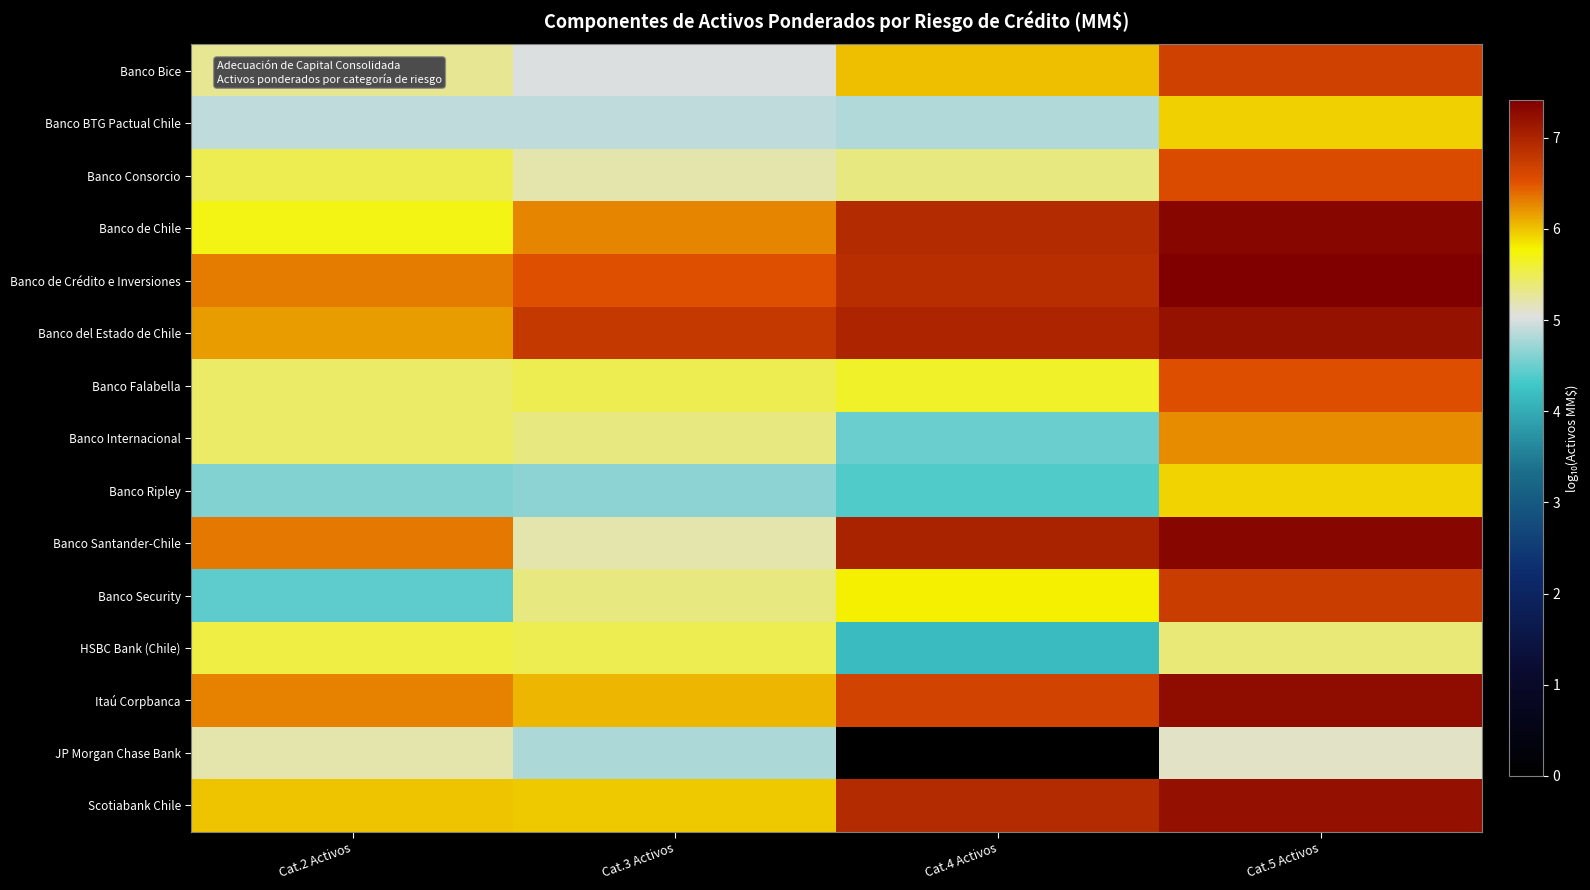

Reading left to right, what are all the values shown in this chart?

Banco Bice: Cat.2 Activos=5.3	Cat.3 Activos=5.0	Cat.4 Activos=6.0	Cat.5 Activos=6.7
Banco BTG Pactual Chile: Cat.2 Activos=4.9	Cat.3 Activos=4.9	Cat.4 Activos=4.8	Cat.5 Activos=5.9
Banco Consorcio: Cat.2 Activos=5.5	Cat.3 Activos=5.2	Cat.4 Activos=5.4	Cat.5 Activos=6.6
Banco de Chile: Cat.2 Activos=5.7	Cat.3 Activos=6.3	Cat.4 Activos=6.9	Cat.5 Activos=7.3
Banco de Crédito e Inversiones: Cat.2 Activos=6.3	Cat.3 Activos=6.5	Cat.4 Activos=6.9	Cat.5 Activos=7.4
Banco del Estado de Chile: Cat.2 Activos=6.2	Cat.3 Activos=6.8	Cat.4 Activos=7.0	Cat.5 Activos=7.2
Banco Falabella: Cat.2 Activos=5.4	Cat.3 Activos=5.5	Cat.4 Activos=5.6	Cat.5 Activos=6.5
Banco Internacional: Cat.2 Activos=5.4	Cat.3 Activos=5.3	Cat.4 Activos=4.5	Cat.5 Activos=6.2
Banco Ripley: Cat.2 Activos=4.6	Cat.3 Activos=4.7	Cat.4 Activos=4.4	Cat.5 Activos=5.9
Banco Santander-Chile: Cat.2 Activos=6.3	Cat.3 Activos=5.2	Cat.4 Activos=7.0	Cat.5 Activos=7.3
Banco Security: Cat.2 Activos=4.4	Cat.3 Activos=5.4	Cat.4 Activos=5.8	Cat.5 Activos=6.7
HSBC Bank (Chile): Cat.2 Activos=5.6	Cat.3 Activos=5.5	Cat.4 Activos=4.2	Cat.5 Activos=5.4
Itaú Corpbanca: Cat.2 Activos=6.3	Cat.3 Activos=6.1	Cat.4 Activos=6.6	Cat.5 Activos=7.3
JP Morgan Chase Bank: Cat.2 Activos=5.2	Cat.3 Activos=4.8	Cat.4 Activos=0.0	Cat.5 Activos=5.1
Scotiabank Chile: Cat.2 Activos=6.0	Cat.3 Activos=6.0	Cat.4 Activos=6.9	Cat.5 Activos=7.2